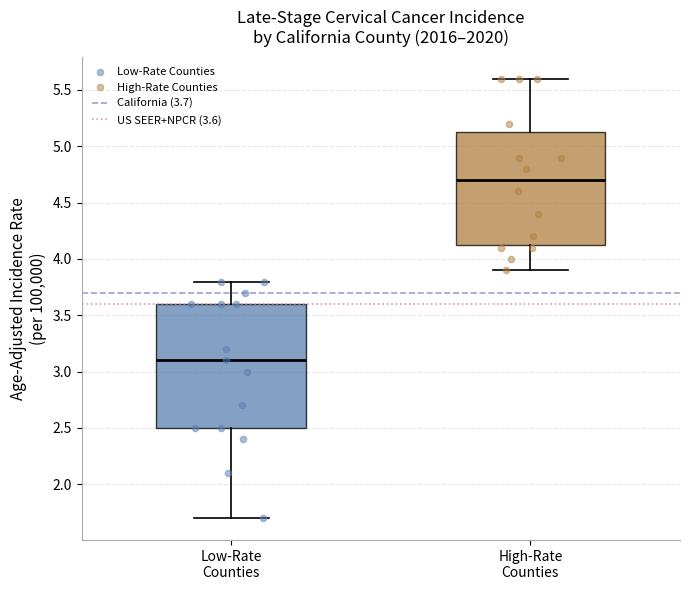

Which box's median line is the lowest?

Low-Rate Counties